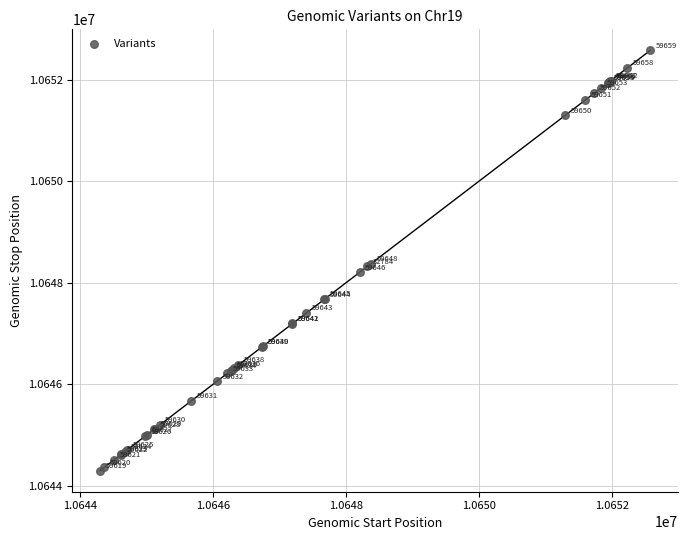

What Y value in the scatter plot is closest to 10648439?

10648380